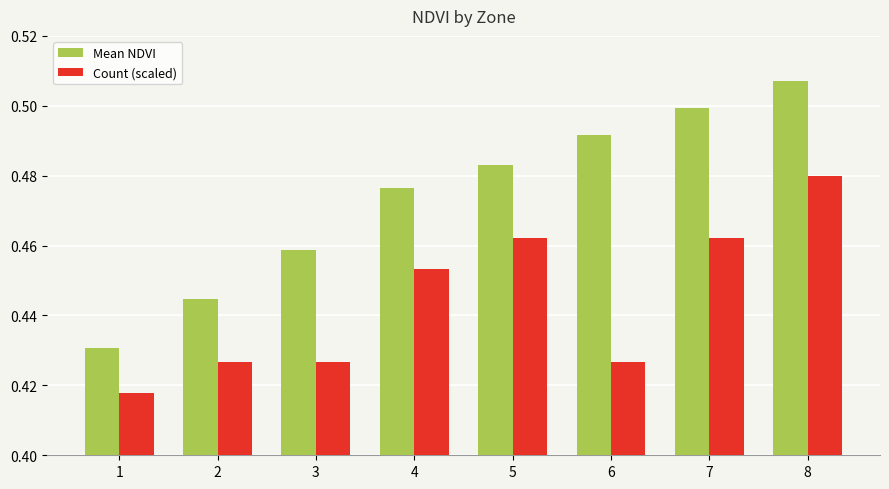

List the series in order of their peak value, highest first.

Mean NDVI, Count (scaled)